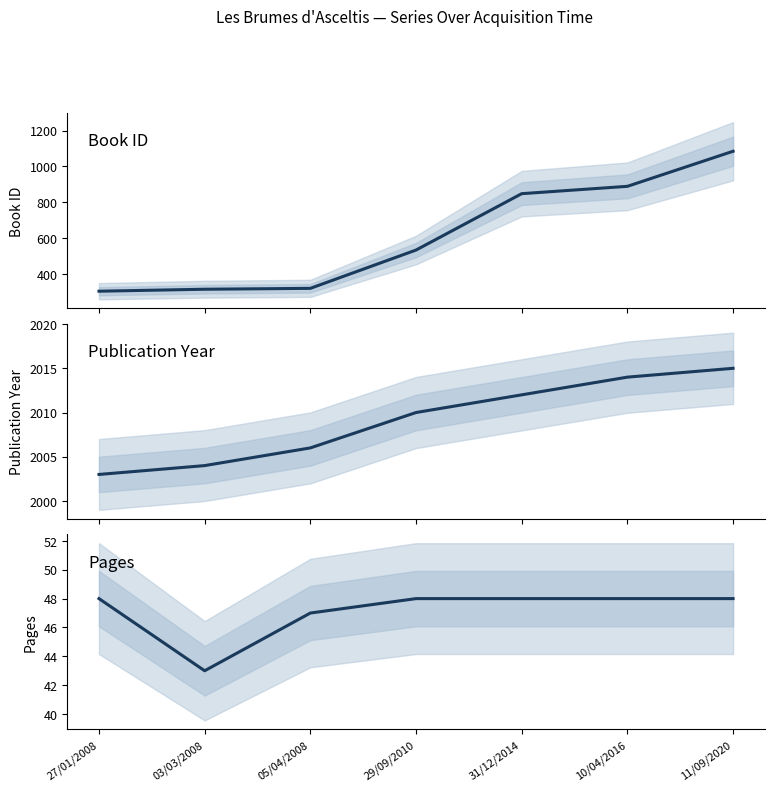

What is the difference between the highest and lowest values at 31/12/2014?

1964